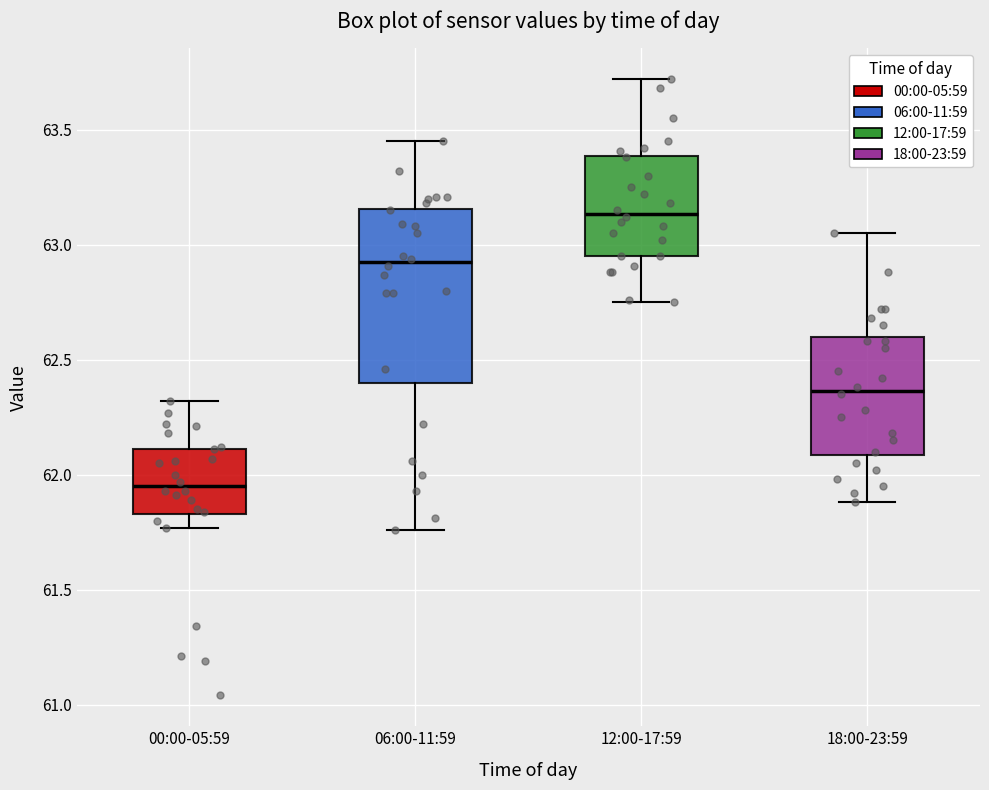

Where is the upper edge of the box for 06:00-11:59 on the y-axis? The values are not printed on the chart, so give them approximately, as read against the axis.

63.15